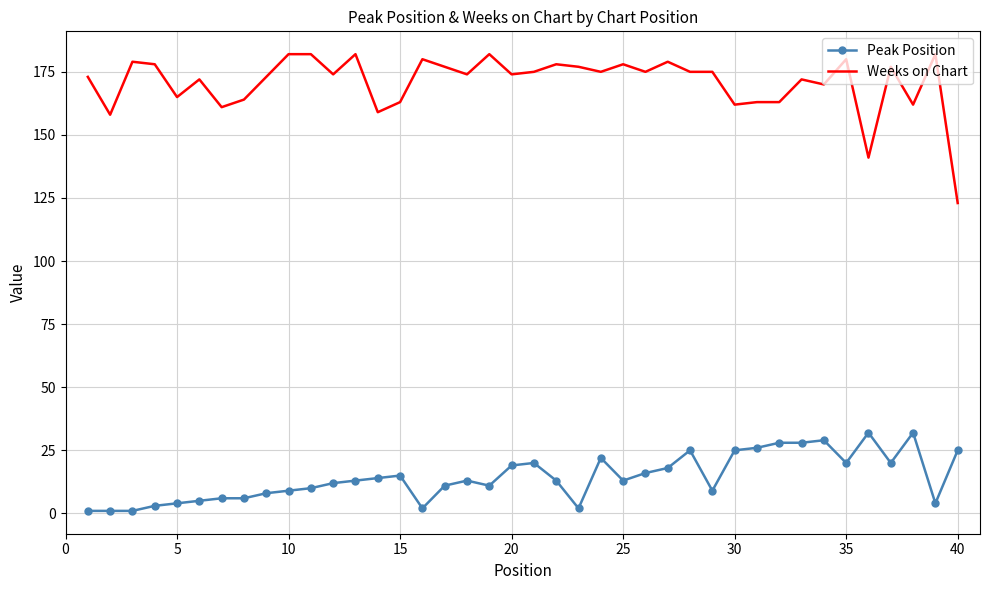

Which series has the largest range (max minus min)?

Weeks on Chart